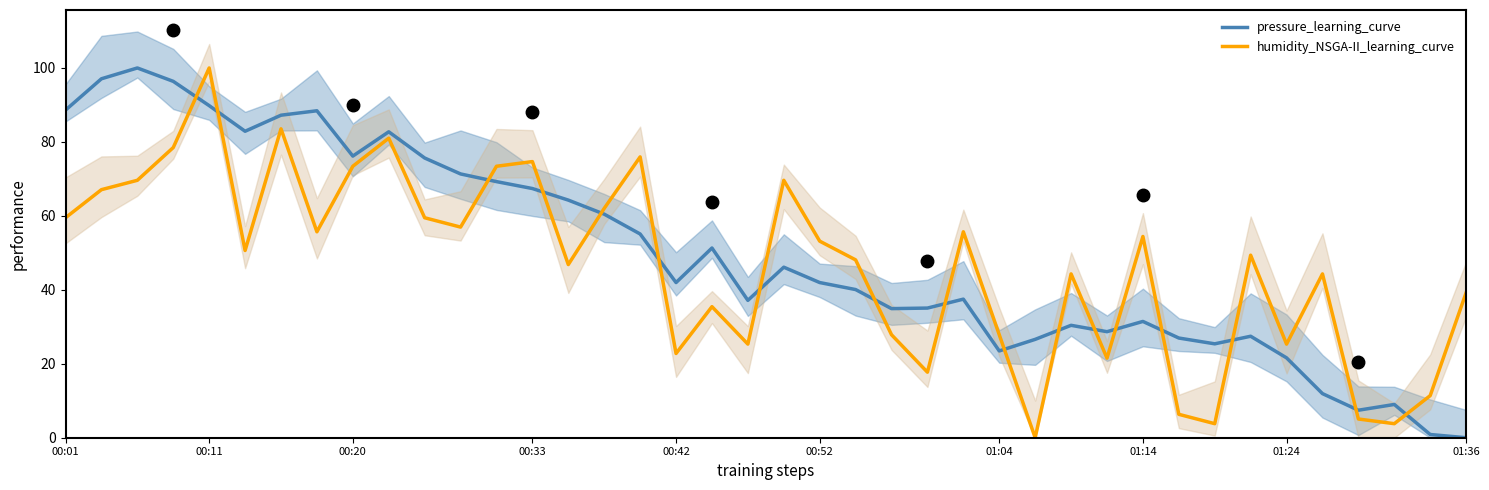

What is the value of the humidity_NSGA-II_learning_curve point at the 26th from the left?

55.7